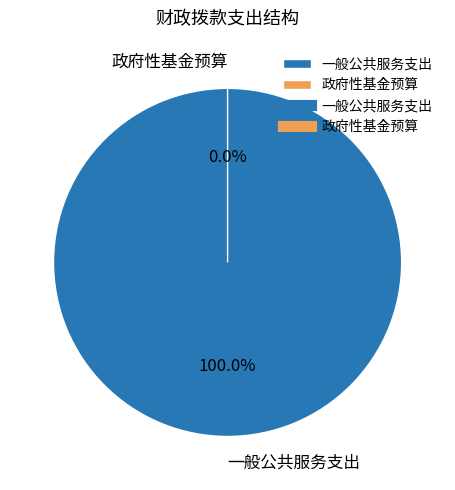

Is it true that 一般公共服务支出 is 86% of the pie?

False